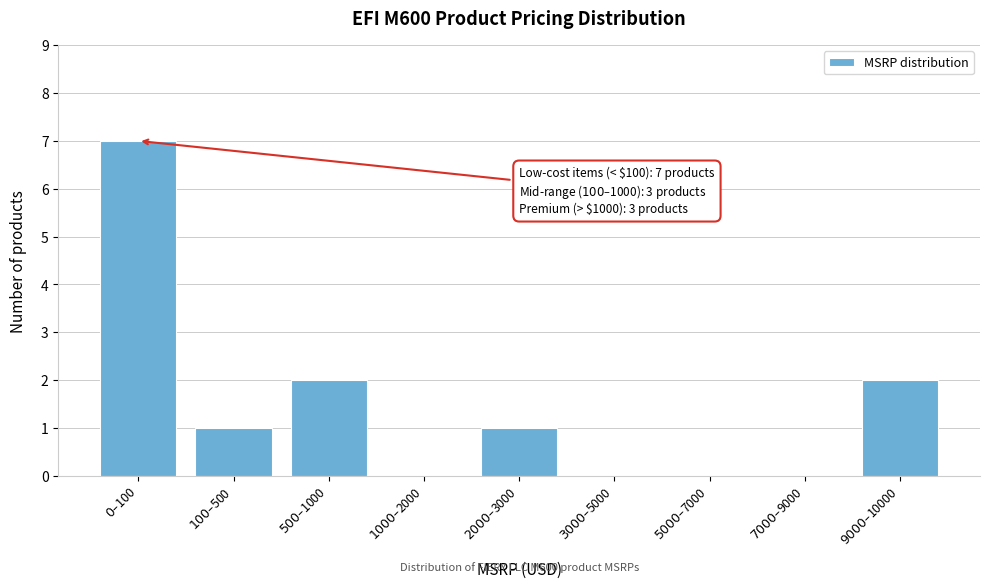

What is the sum of all values?

13